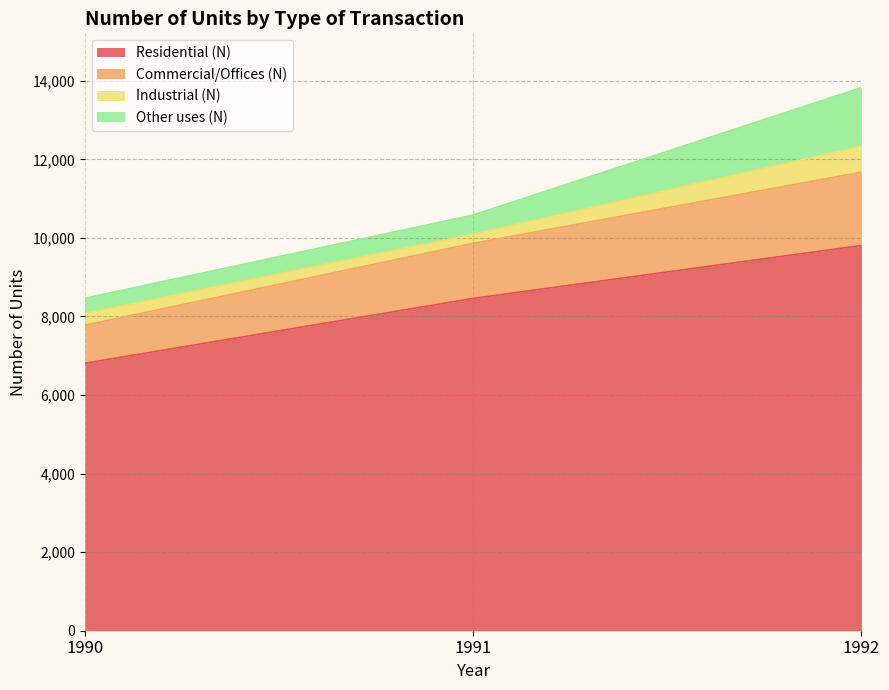

At which category is the sum across all series the highest?

1992